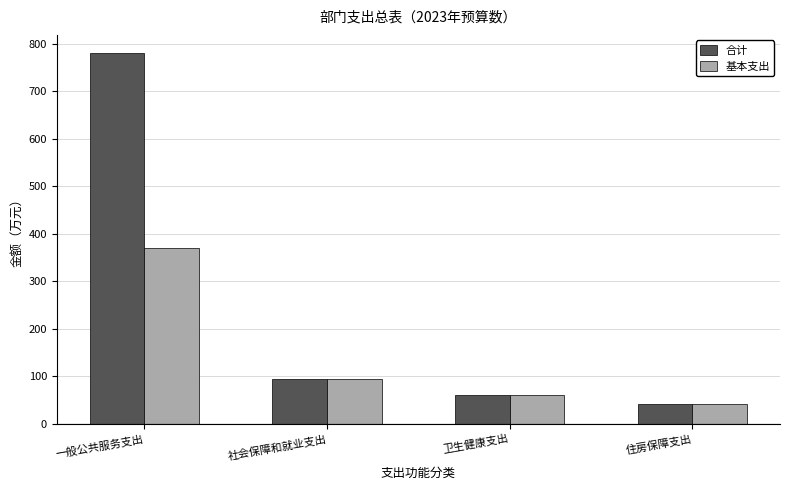

List the labels in order of 合计 value, smallest first.

住房保障支出, 卫生健康支出, 社会保障和就业支出, 一般公共服务支出